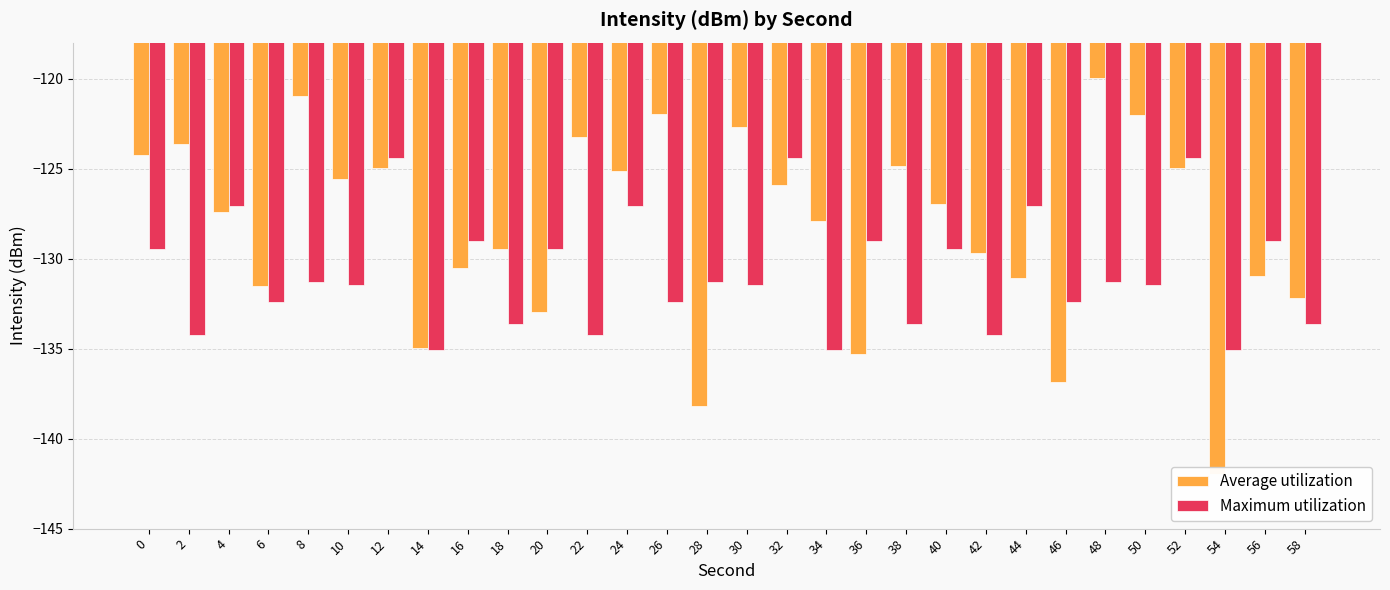

Reading left to right, what are all the values shown in this chart?

Average utilization: -124.2	-123.6	-127.4	-131.5	-121.0	-125.6	-125.0	-135.0	-130.5	-129.5	-132.9	-123.2	-125.2	-122.0	-138.2	-122.7	-125.9	-127.9	-135.3	-124.8	-127.0	-129.7	-131.1	-136.9	-120.0	-122.0	-125.0	-142.0	-131.0	-132.2
Maximum utilization: -129.5	-134.3	-127.1	-132.4	-131.3	-131.5	-124.4	-135.1	-129.0	-133.6	-129.5	-134.3	-127.1	-132.4	-131.3	-131.5	-124.4	-135.1	-129.0	-133.6	-129.5	-134.3	-127.1	-132.4	-131.3	-131.5	-124.4	-135.1	-129.0	-133.6